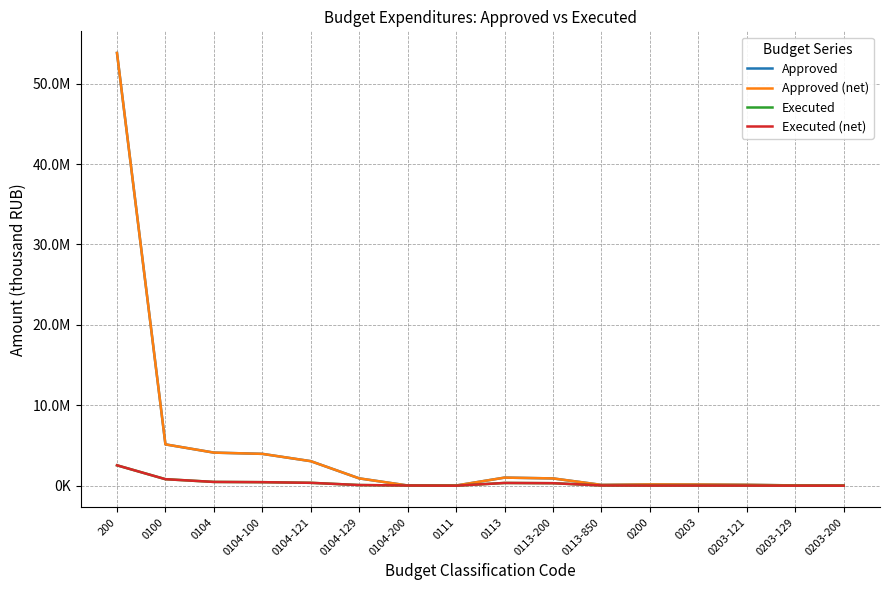

Does the chart display data point markers on the line(s)?

No